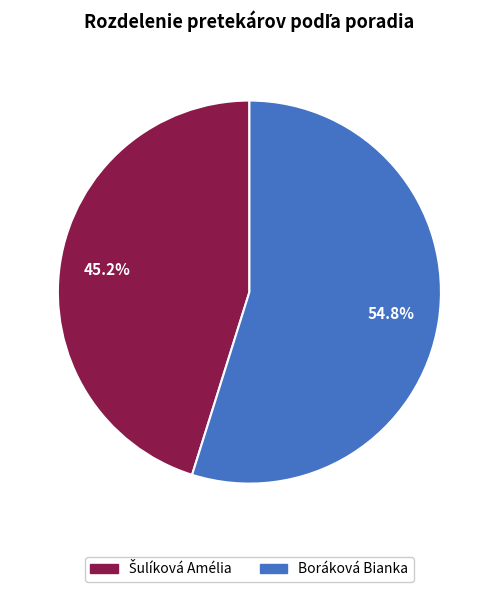

What is the largest slice in the pie chart?

Boráková Bianka